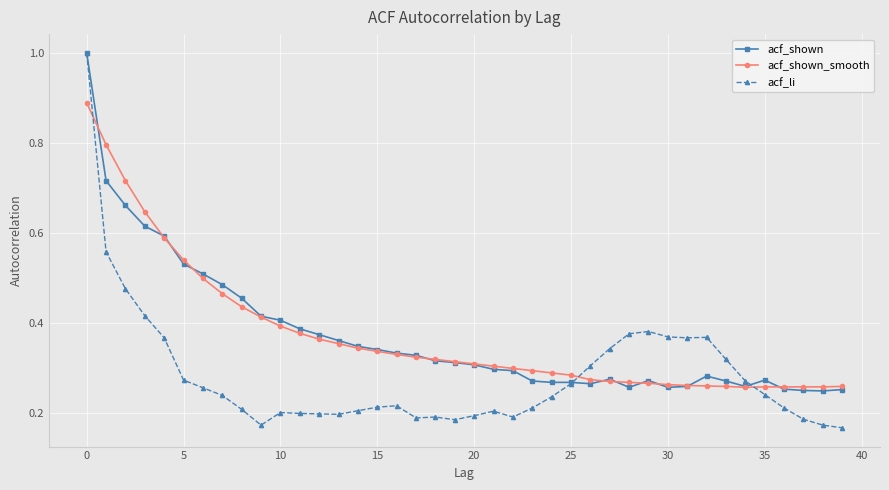

Which series has the largest range (max minus min)?

acf_li